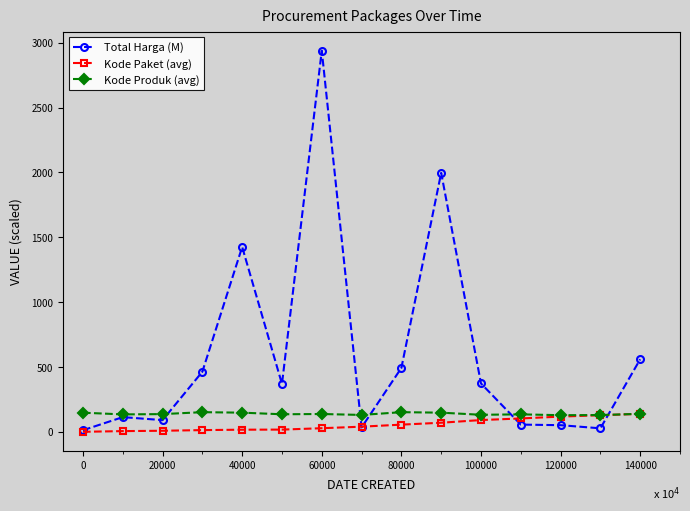

Which series has the widest spread of values?

Total Harga (M)